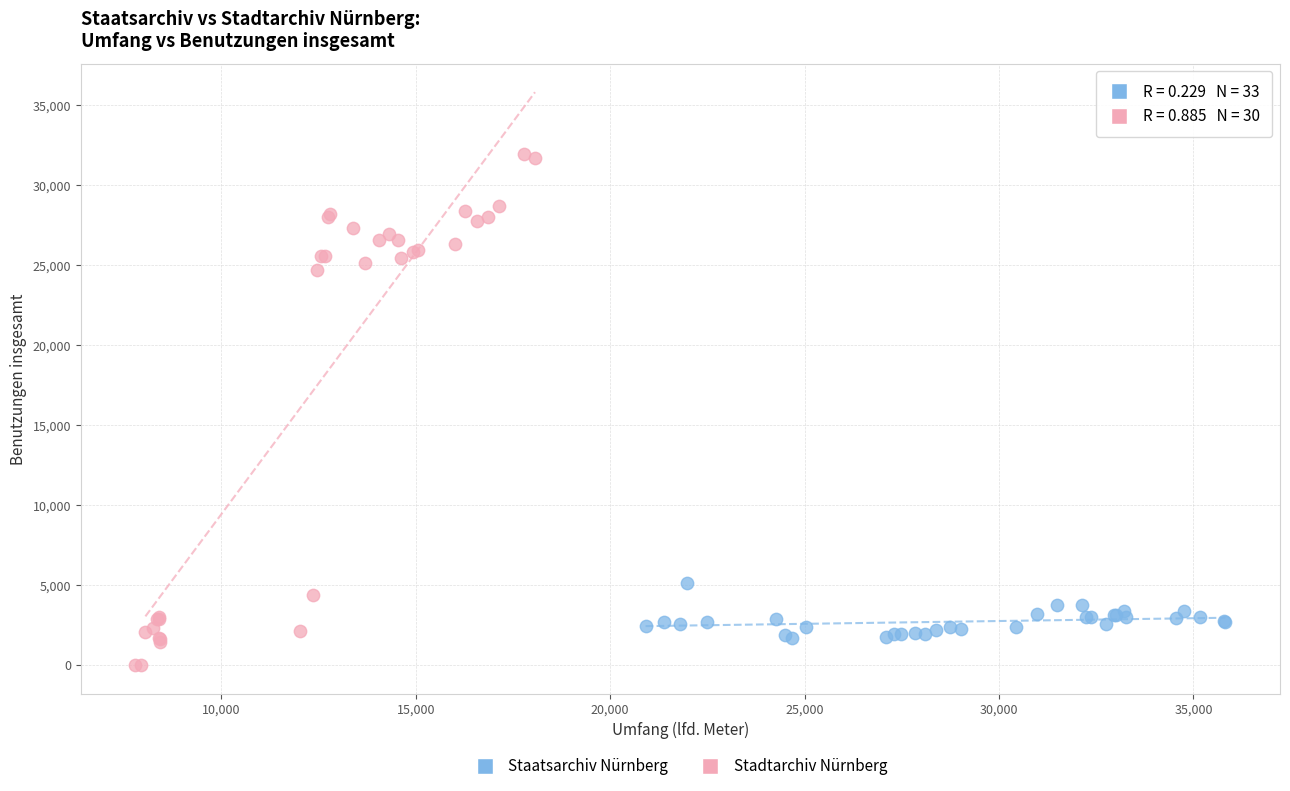

Which series reaches the maximum Y coordinate?

Stadtarchiv Nürnberg